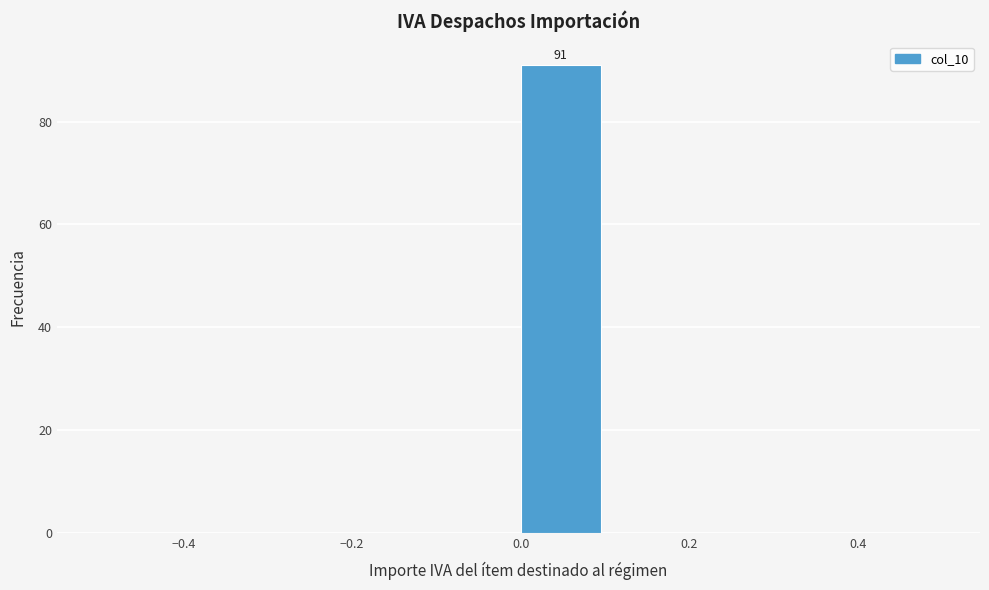

Which range on the x-axis has the tallest bar?

0.0 to 0.1